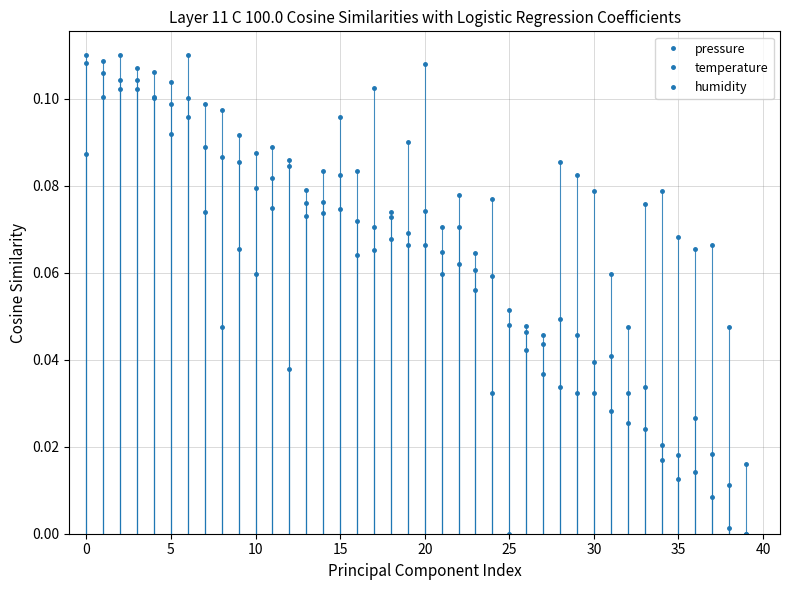

How many intersections are there between pressure and temperature?

5